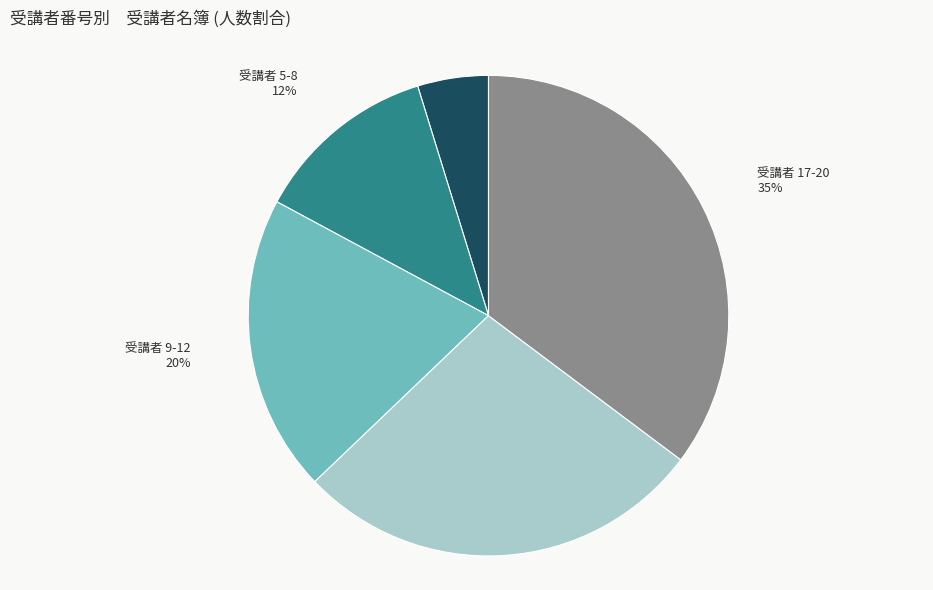

To the nearest percent, what is the difference between the largest and smallest slice percentages?

30%